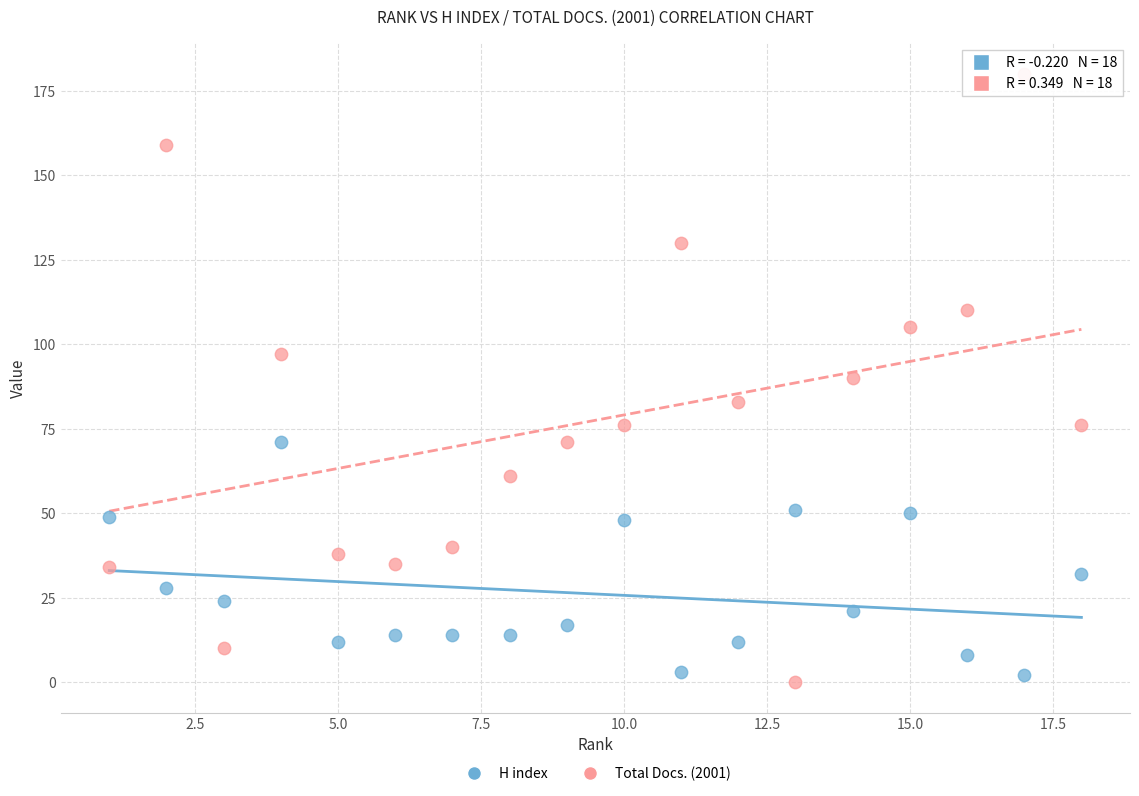

Which series has the widest spread of Y values?

Total Docs. (2001)